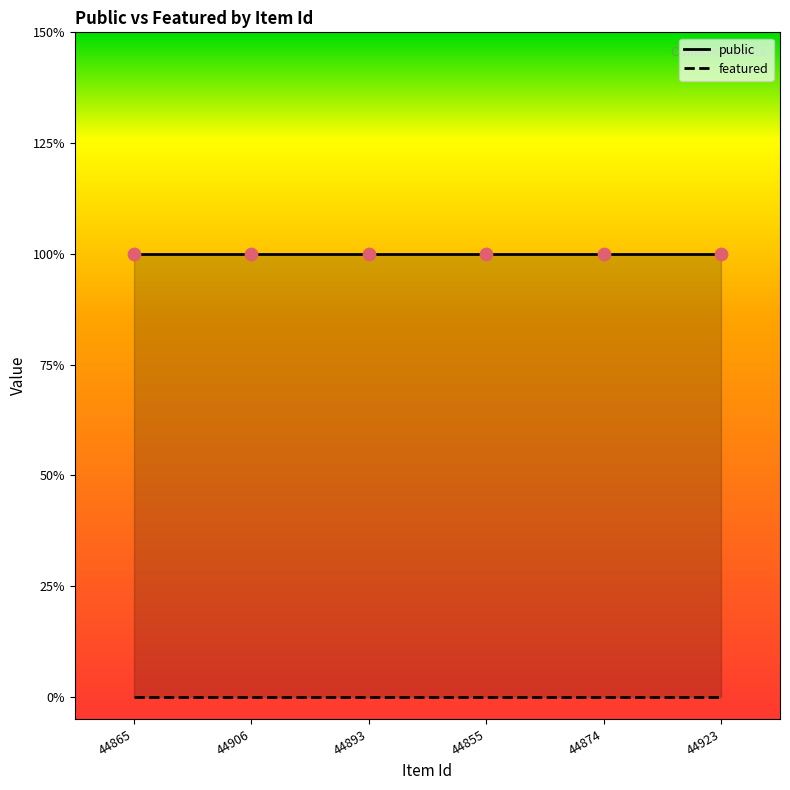

Which series has the widest spread of Y values?

public